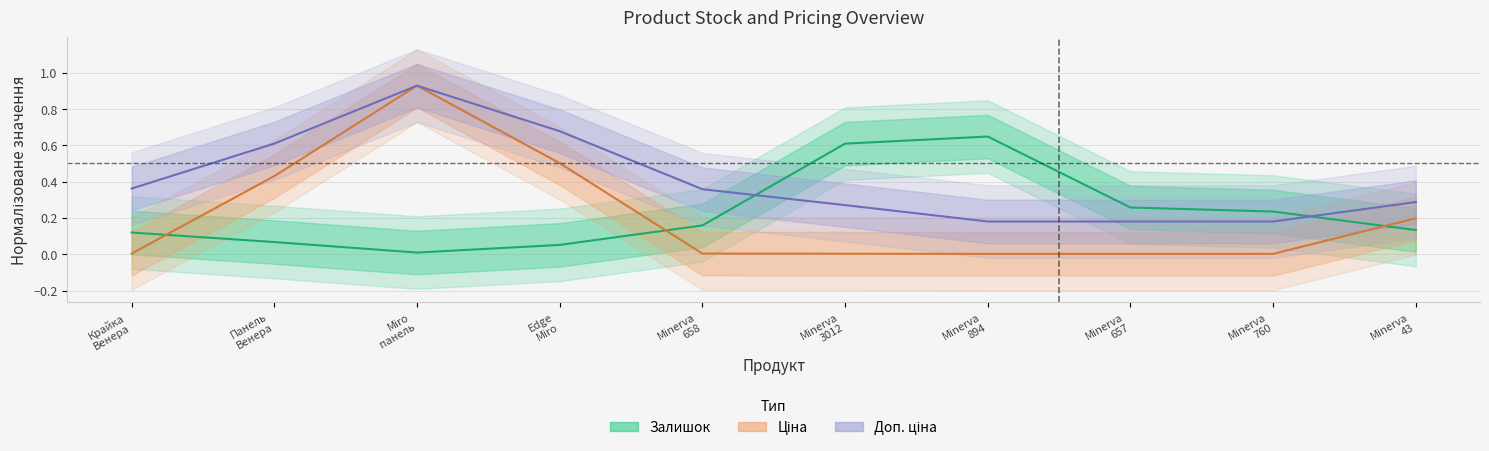

True or false: Залишок has a value of 0.1 at Крайка
Венера.

True